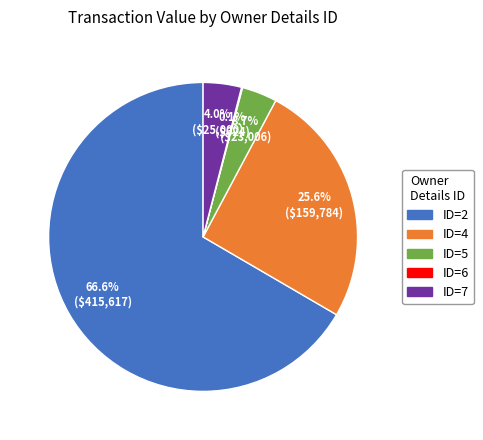

Do ID=2 and ID=4 together represent more than half of the pie?

Yes